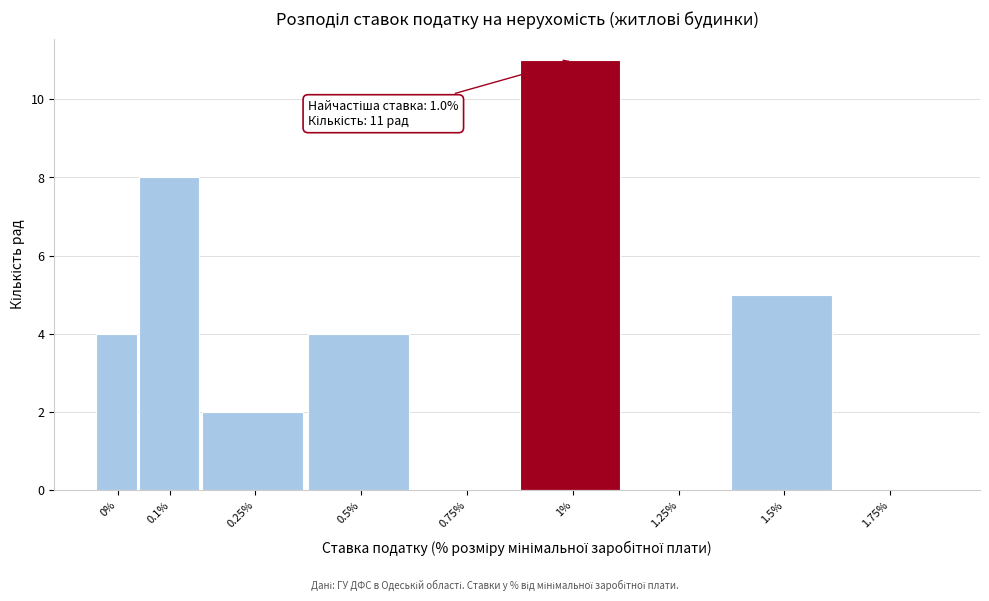

Reading left to right, extract all data points from this chart.

0%=4	0.1%=8	0.25%=2	0.5%=4	0.75%=0	1%=11	1.25%=0	1.5%=5	1.75%=0